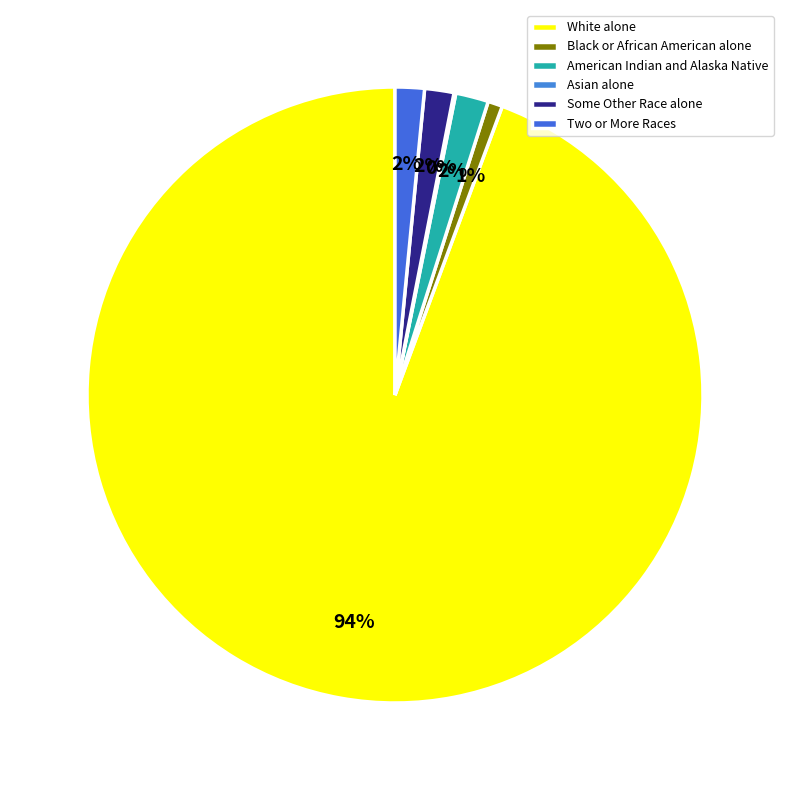

Which slice is the largest?

White alone